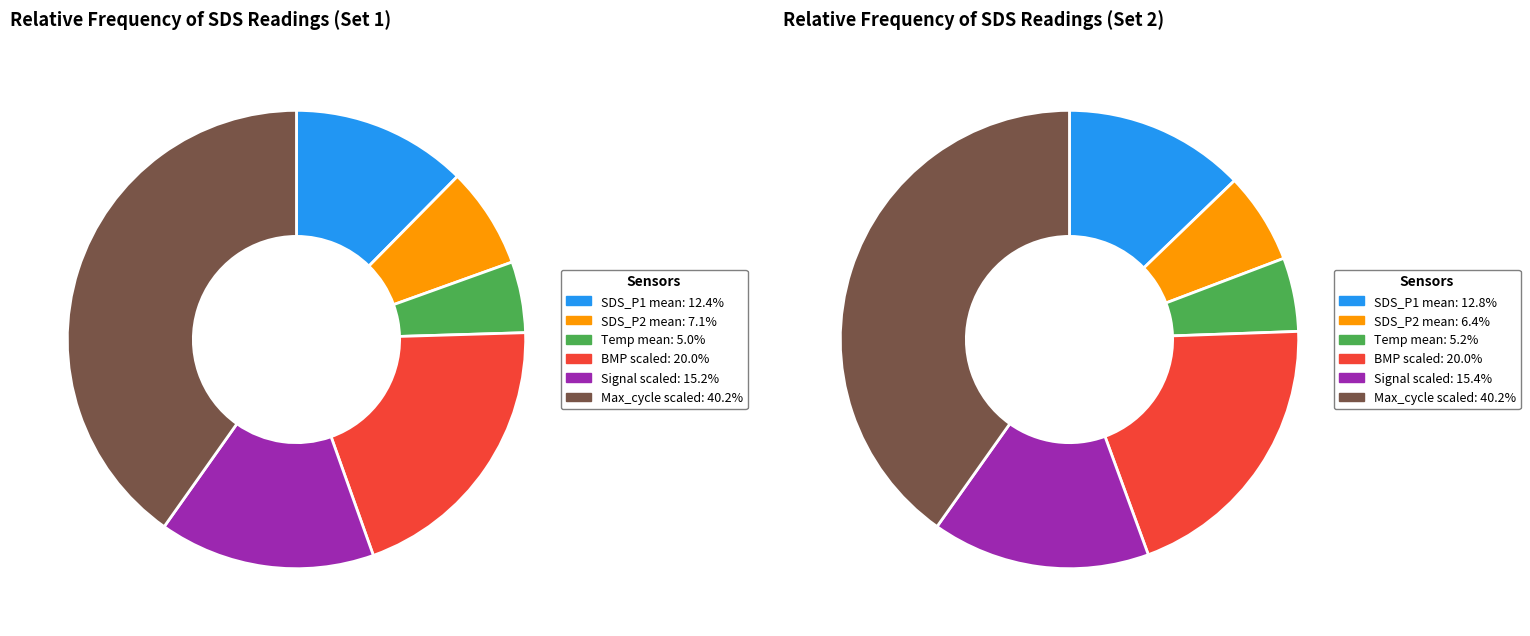

Is it true that Humidity is 0% of the pie?

True